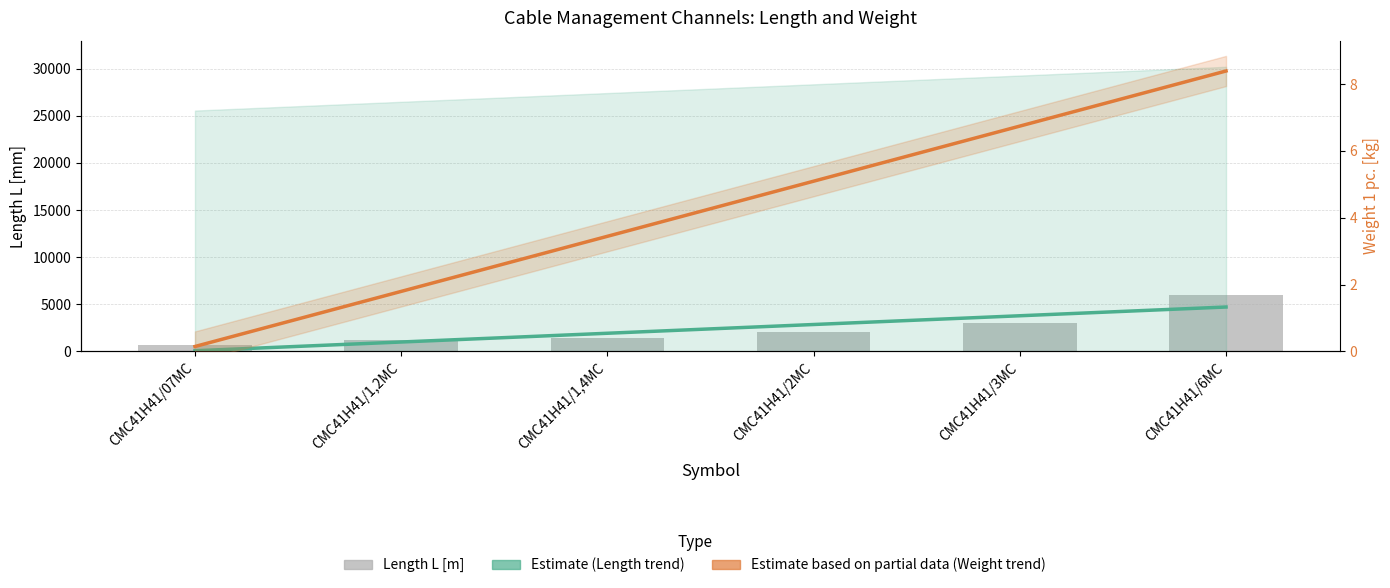

The value at CMC41H41/3MC is 3000. True or false?

True